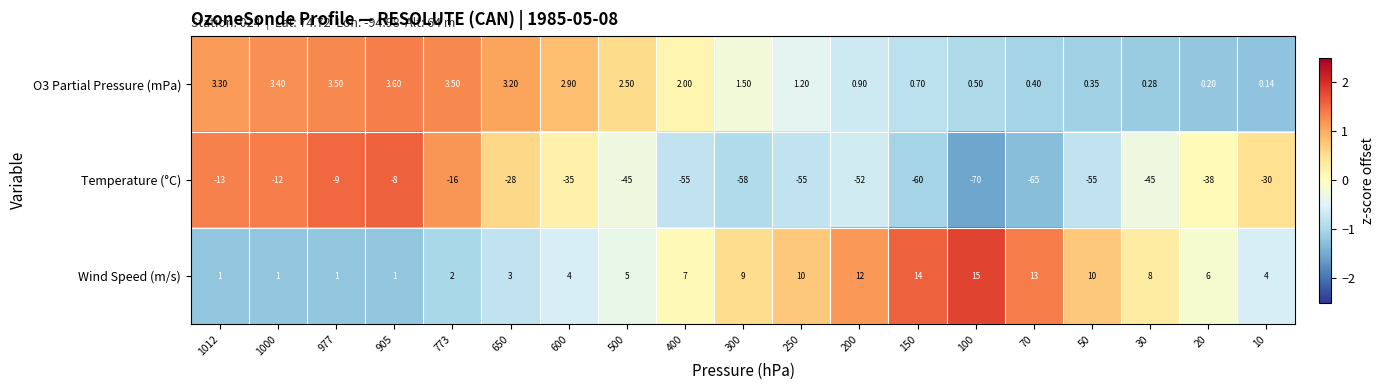

Between 977 and 200, which series saw the biggest shift?

Temperature (°C)